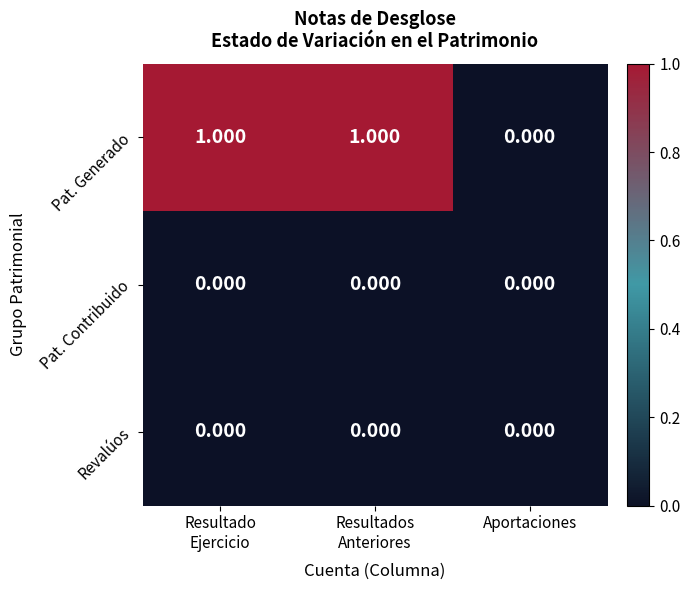

At which label is Pat. Generado closest to 0?

Aportaciones